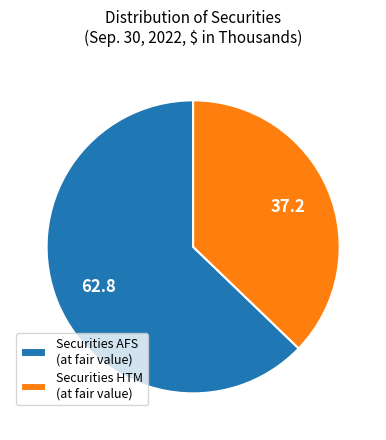

Count the number of slices in the pie.

2